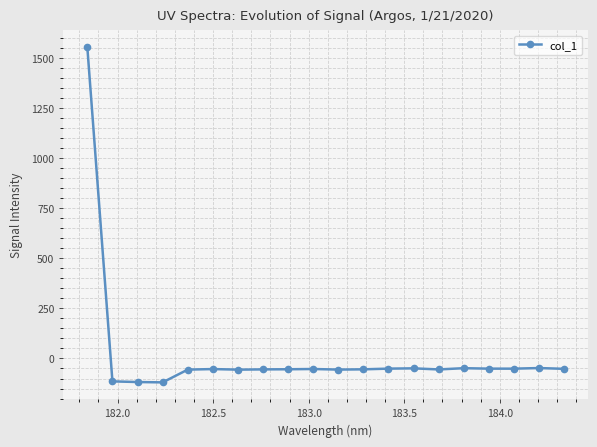

True or false: the data has more than 0 interior local peaks.

True